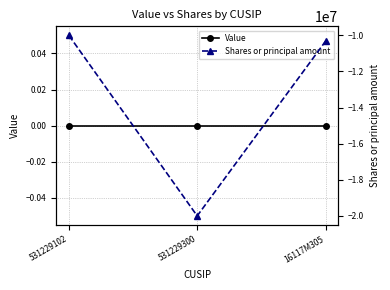

At which label is Value closest to 0?

531229102